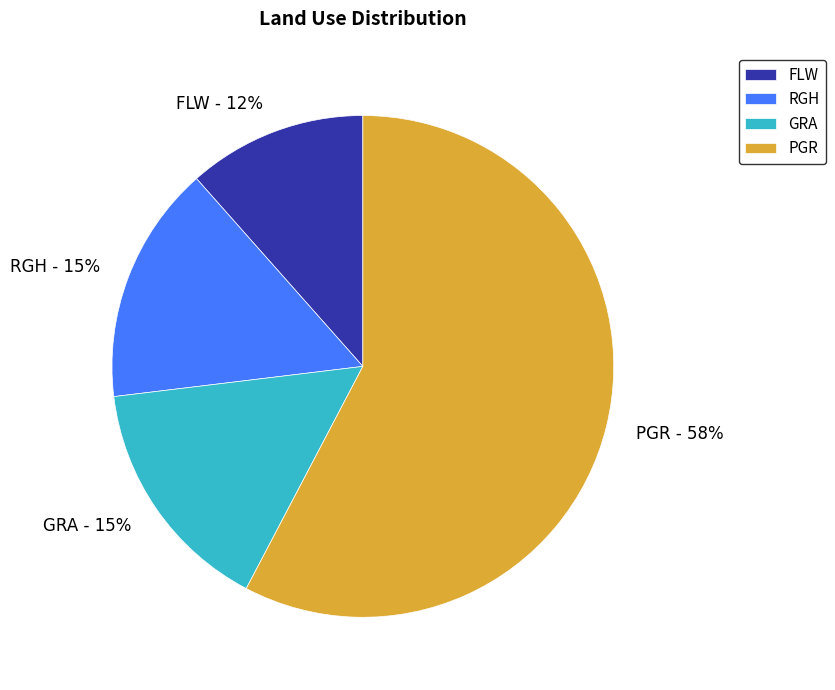

How many slices are in this pie chart?

4